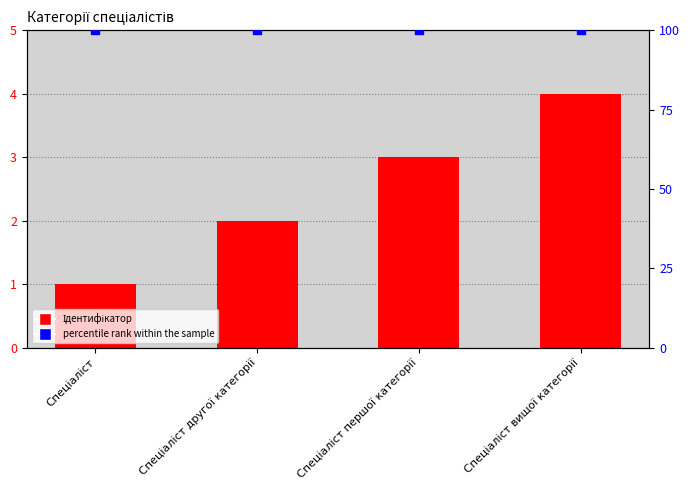

At which category is the sum across all series the highest?

Спеціаліст вищої категорії